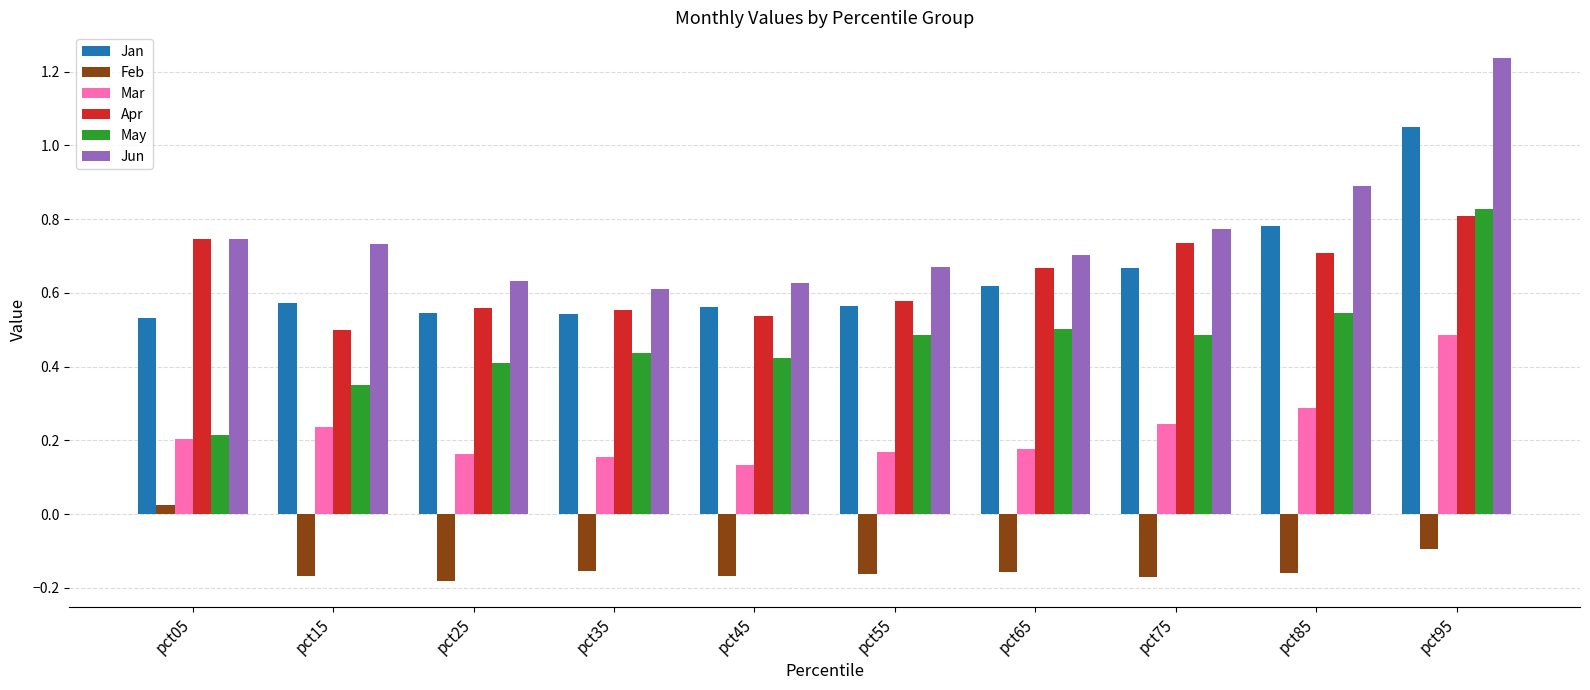

Are the bars grouped side by side (vs. stacked)?

Yes